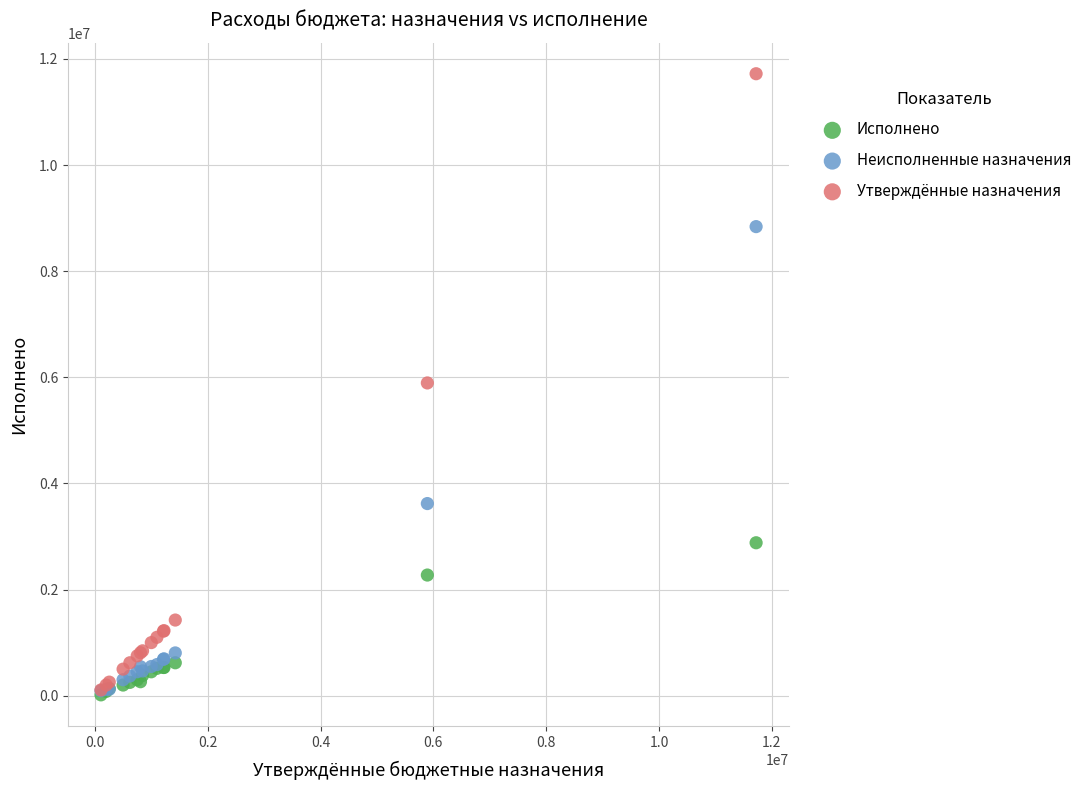

Which series reaches the maximum Y coordinate?

Утверждённые назначения